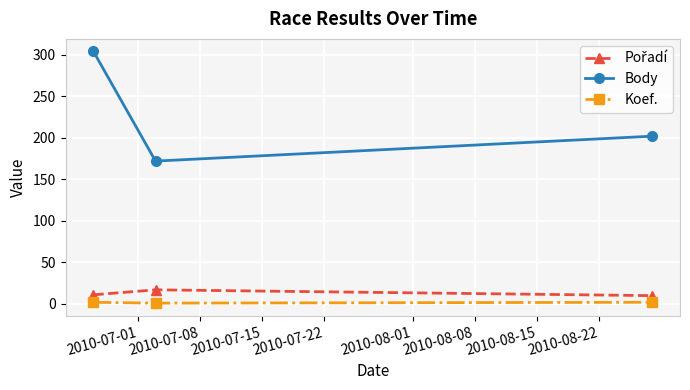

Which series has the largest total across all categories?

Body